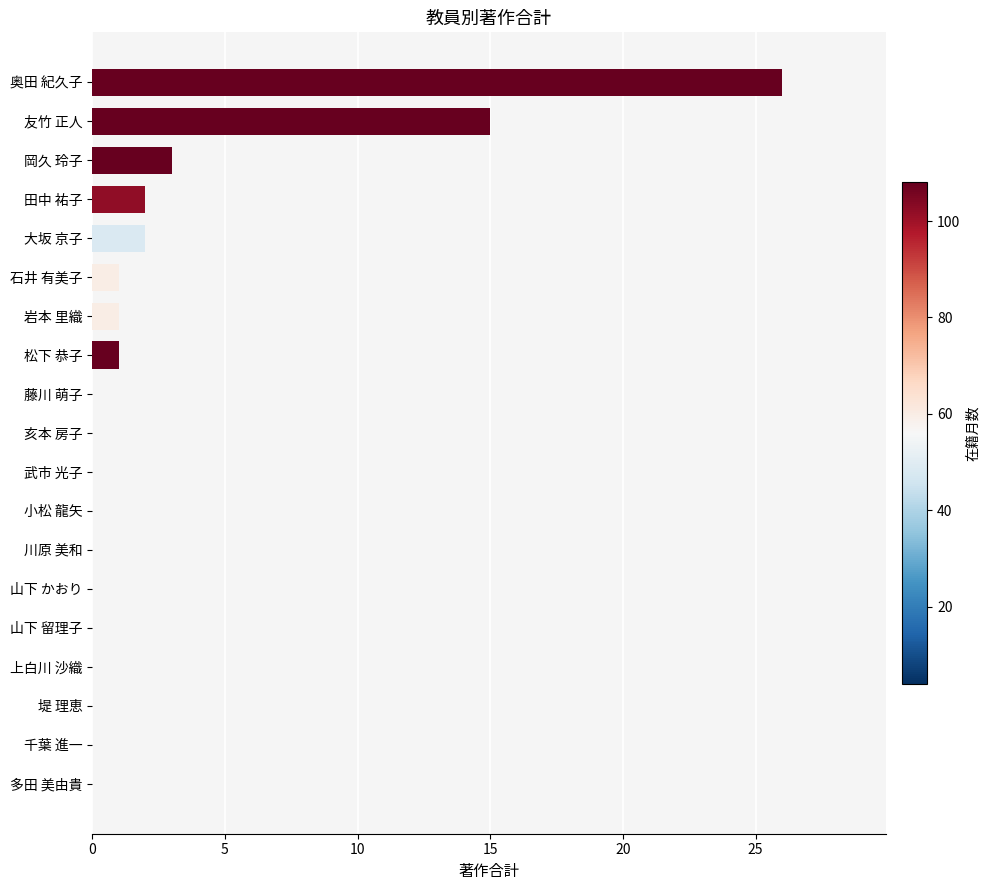

Where is the data nearest to the value 13?

友竹 正人